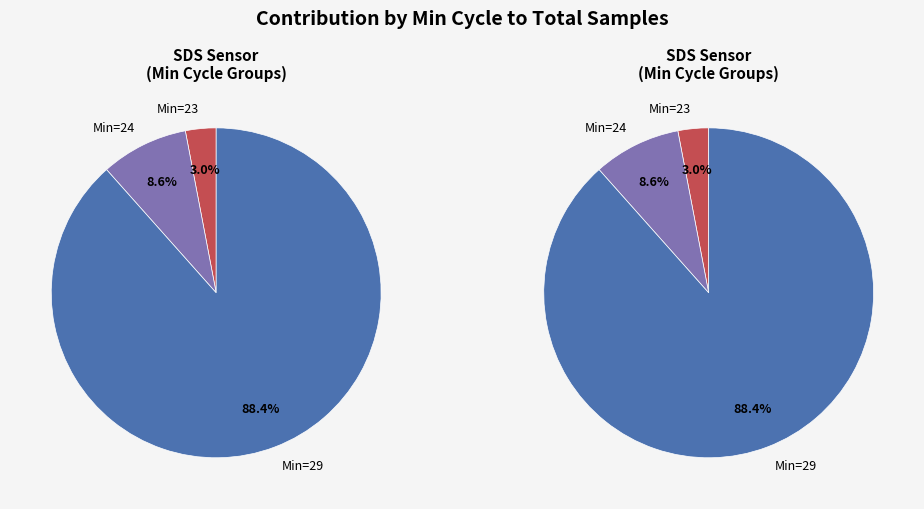

True or false: 35 accounts for 1% of the total.

False